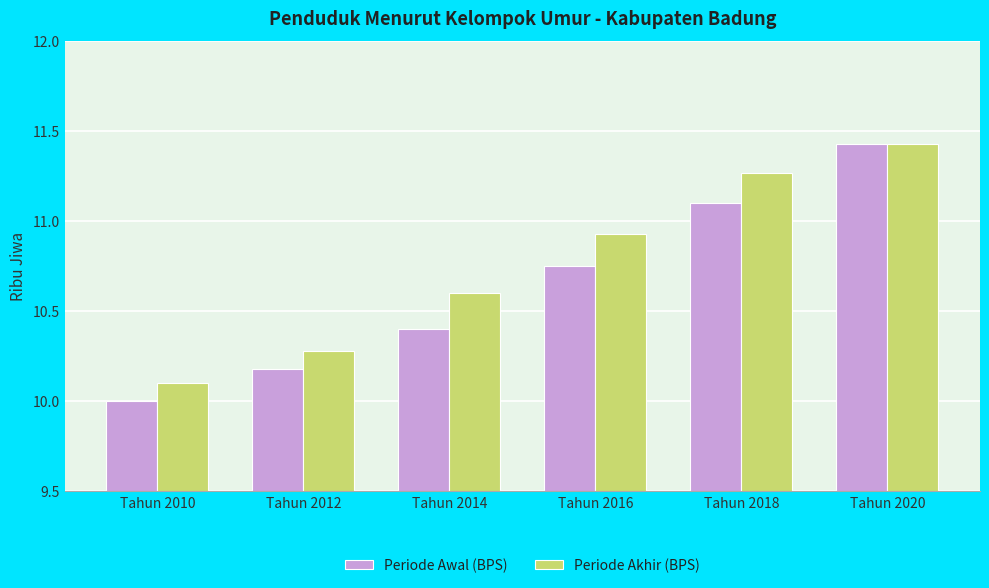

At how many categories does at least one series exceed 11?

2